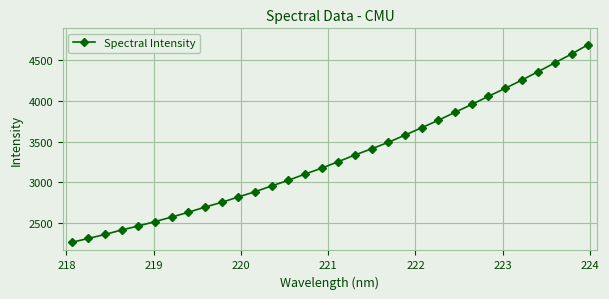

True or false: there are more than 2 points higher than both neighbors.

False